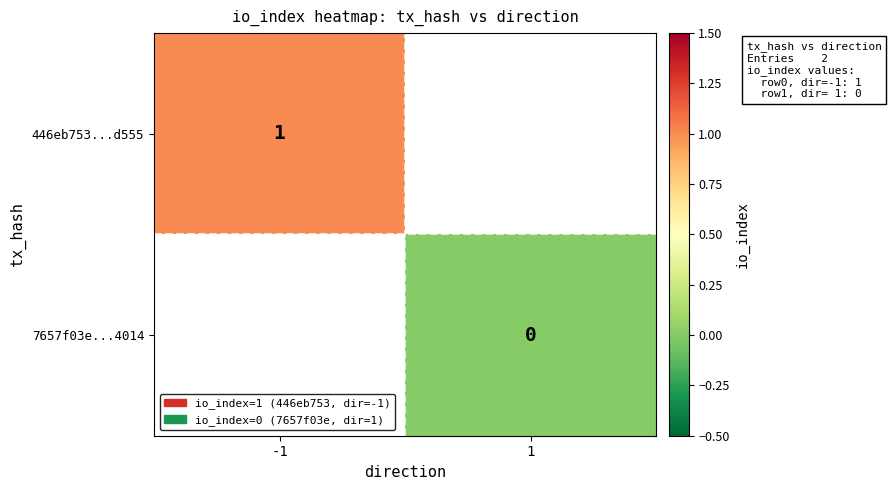

Is the value of 446eb753...d555 at -1 greater than the value of 7657f03e...4014 at 1?

Yes